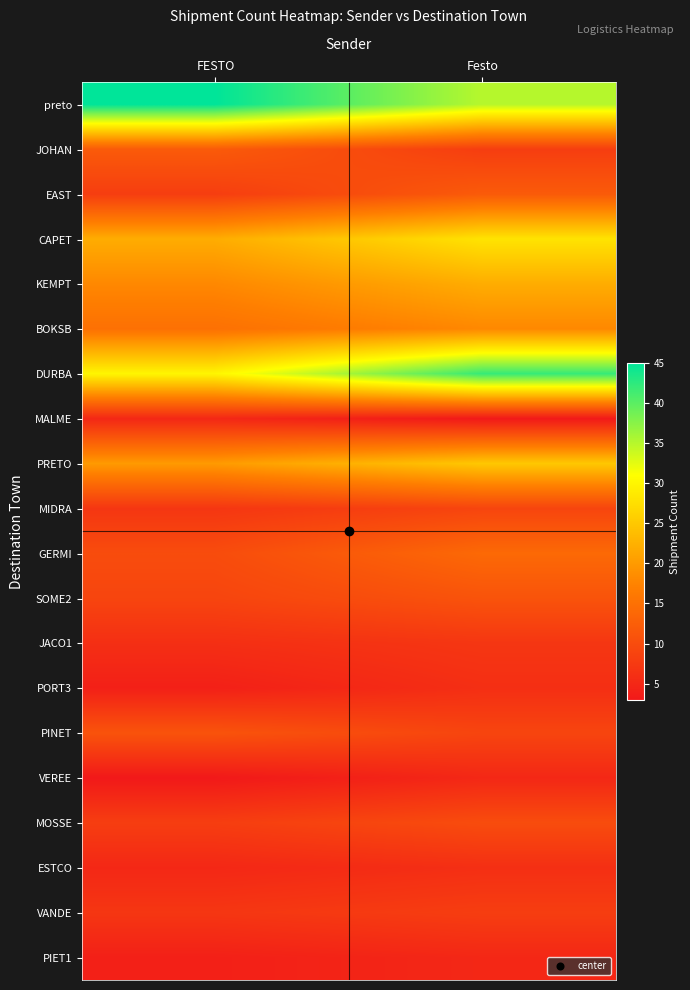

What is the total value across all series at Festo?

283